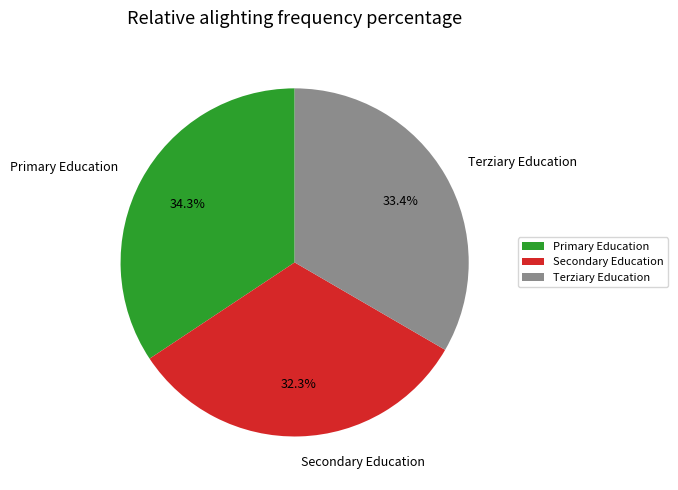

What percentage do Secondary Education and Terziary Education together represent?

65.7%